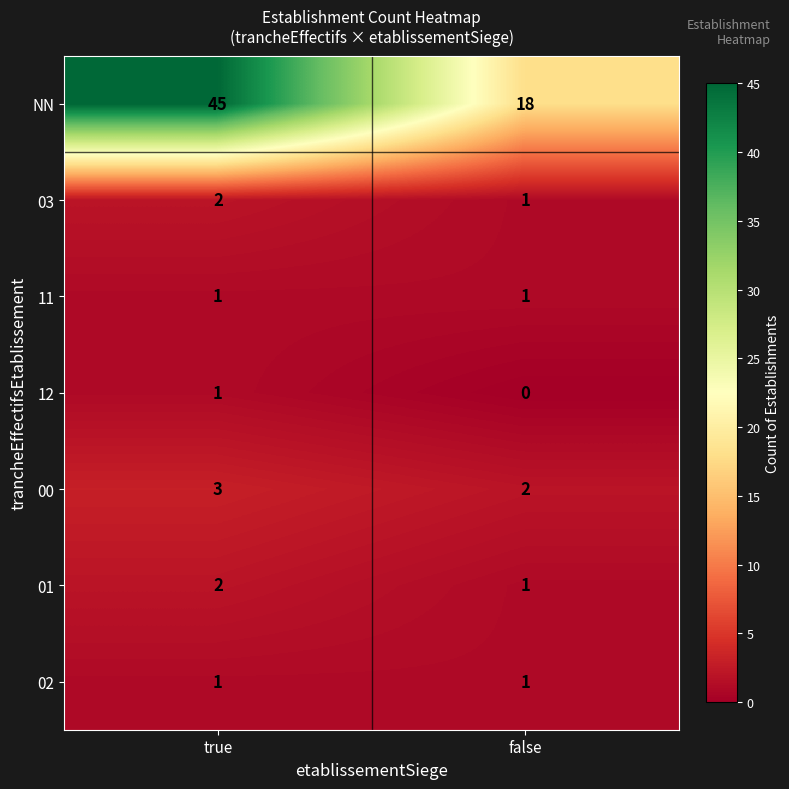

True or false: 00 has a value of 3 at false.

False